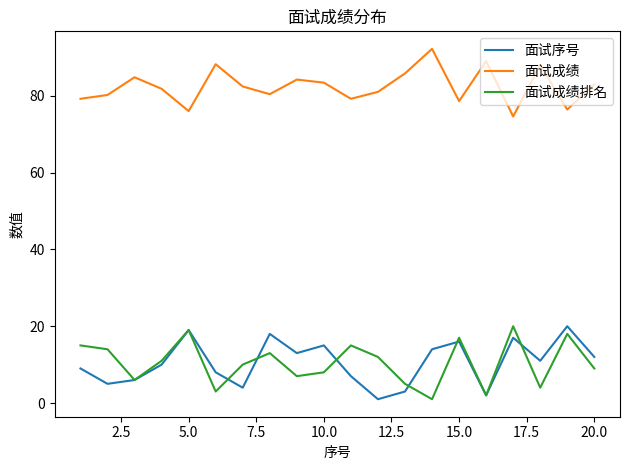

Which series has the largest total across all categories?

面试成绩